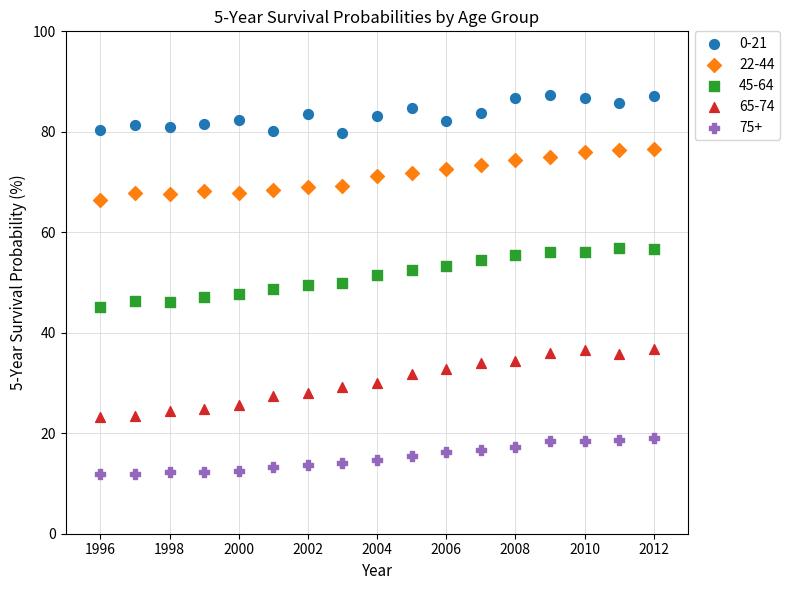

Across all data points, what is the range of X values (max minus min)?

16.0